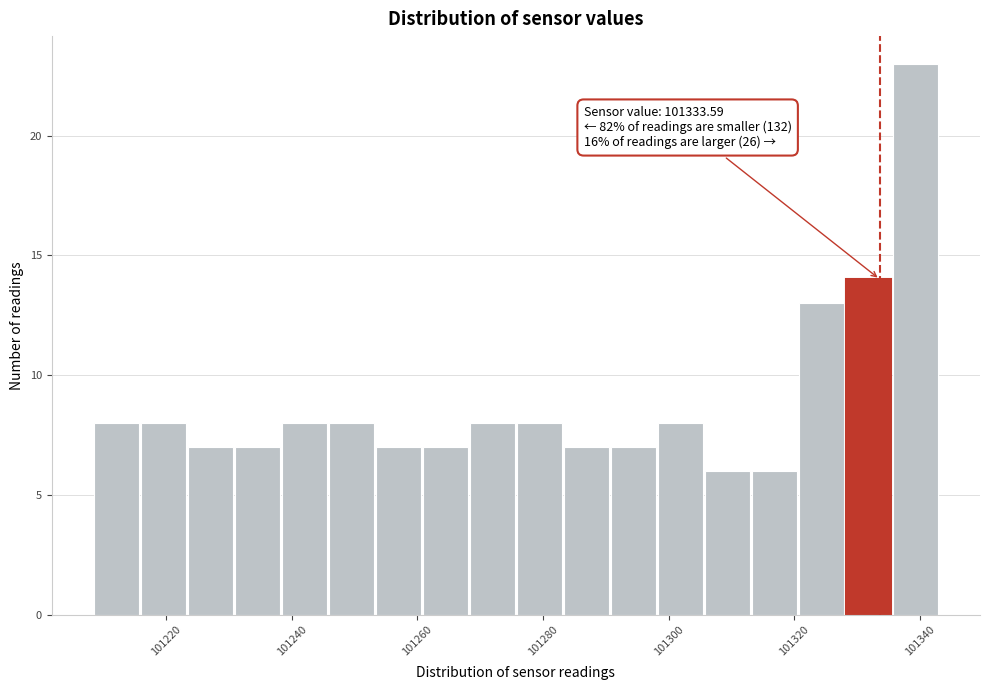

Around what value on the x-axis is the tallest bar? Give the approximate position of its centre, as read against the axis.

101340